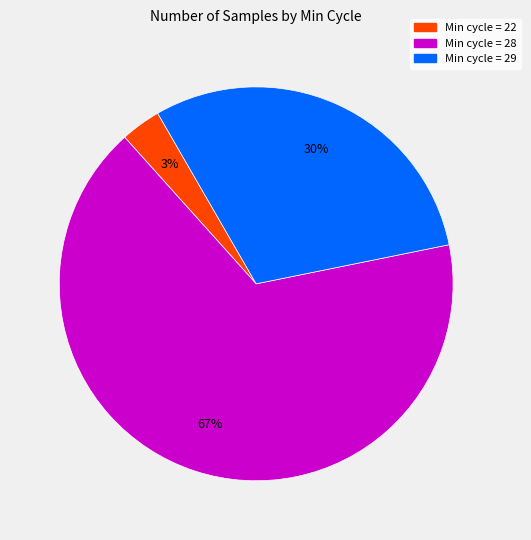

Which has a higher value, Min cycle = 28 or Min cycle = 22?

Min cycle = 28